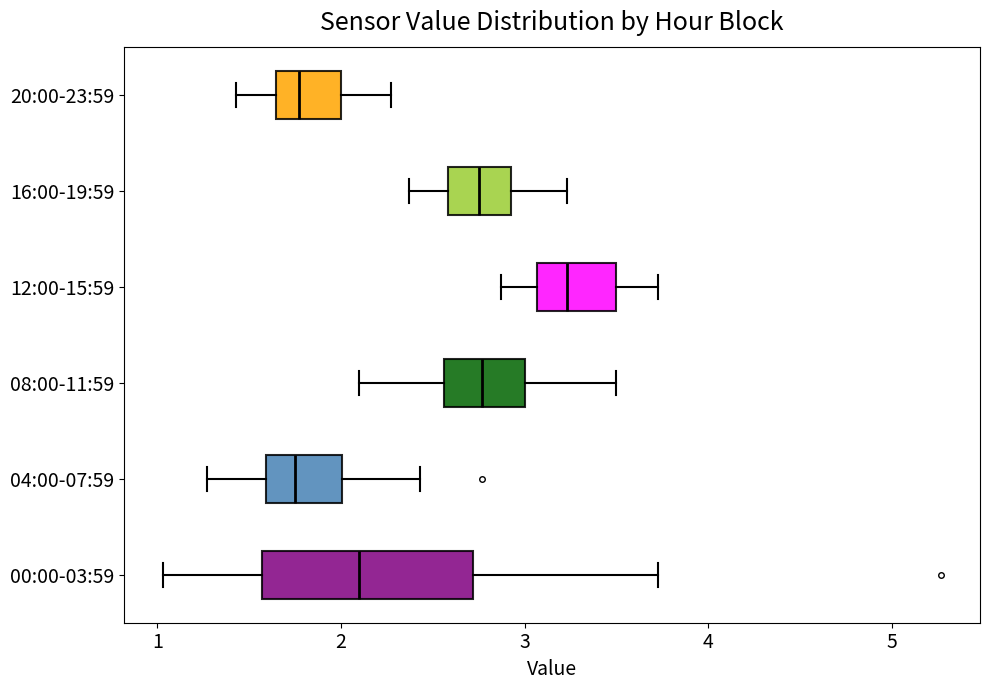

Which box is the widest, from its left edge to its right edge?

00:00-03:59